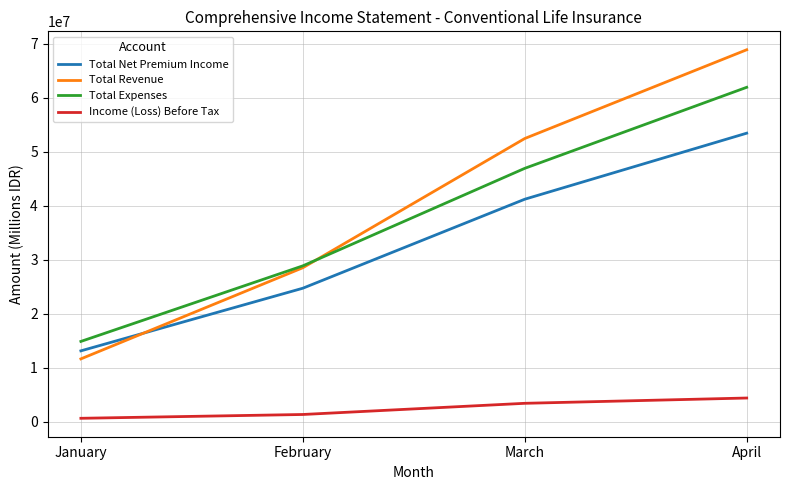

At which category does the chart reach its peak across all series?

April